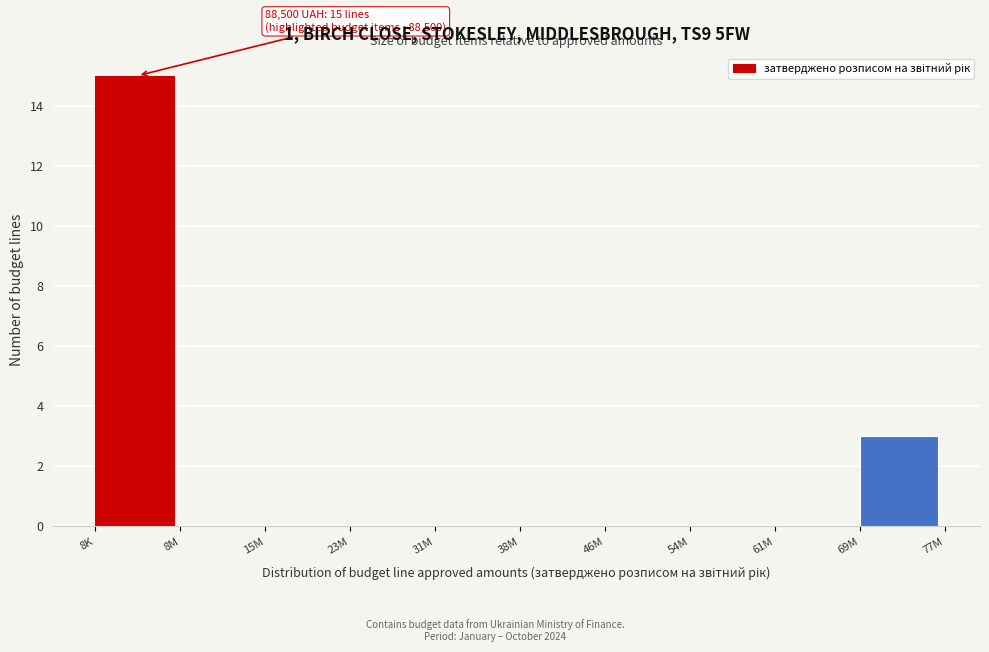

Reading left to right, list all the values displayed in this chart.

8K=15	8M=0	15M=0	23M=0	31M=0	38M=0	46M=0	54M=0	61M=0	69M=3